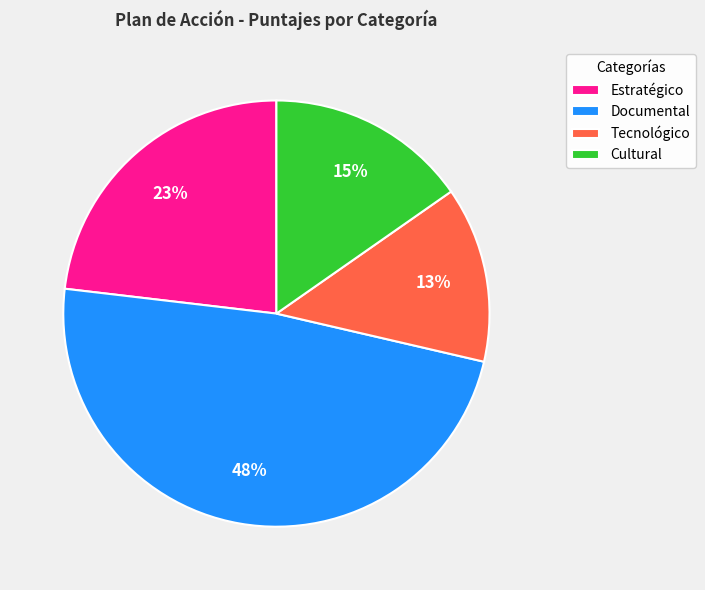

How many segments does this pie chart have?

4